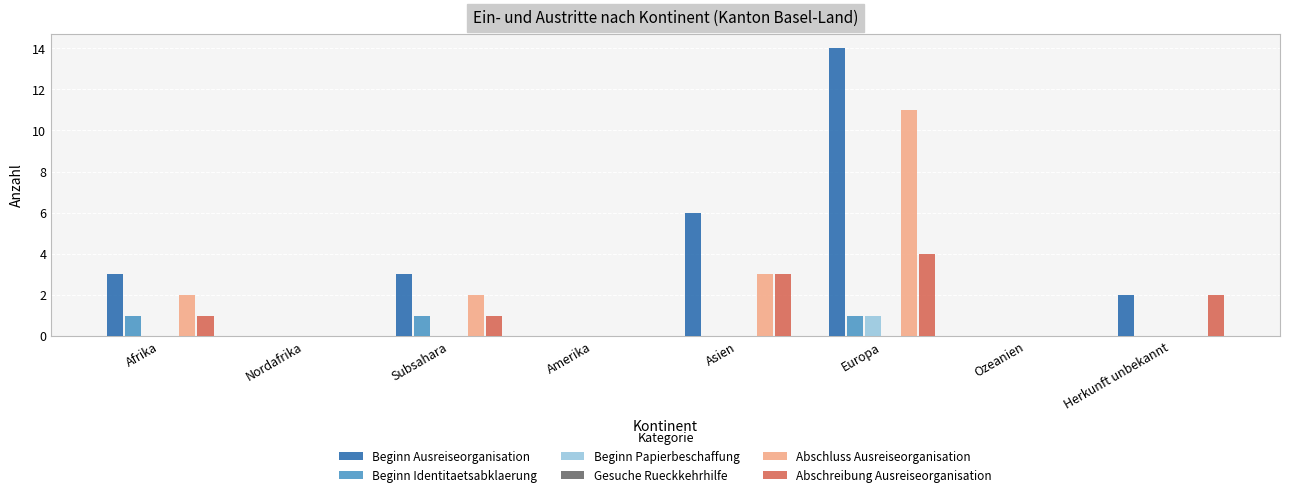

What is the sum of all Abschluss Ausreiseorganisation values?

18